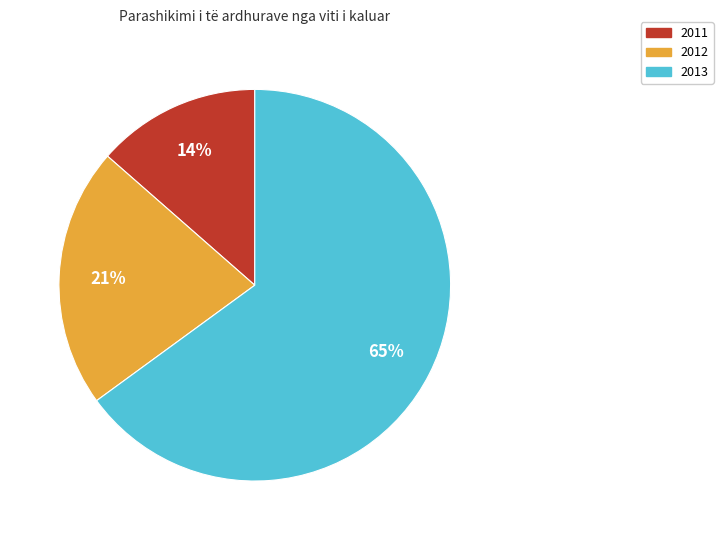

Rank the categories by value from highest to lowest.

2013, 2012, 2011